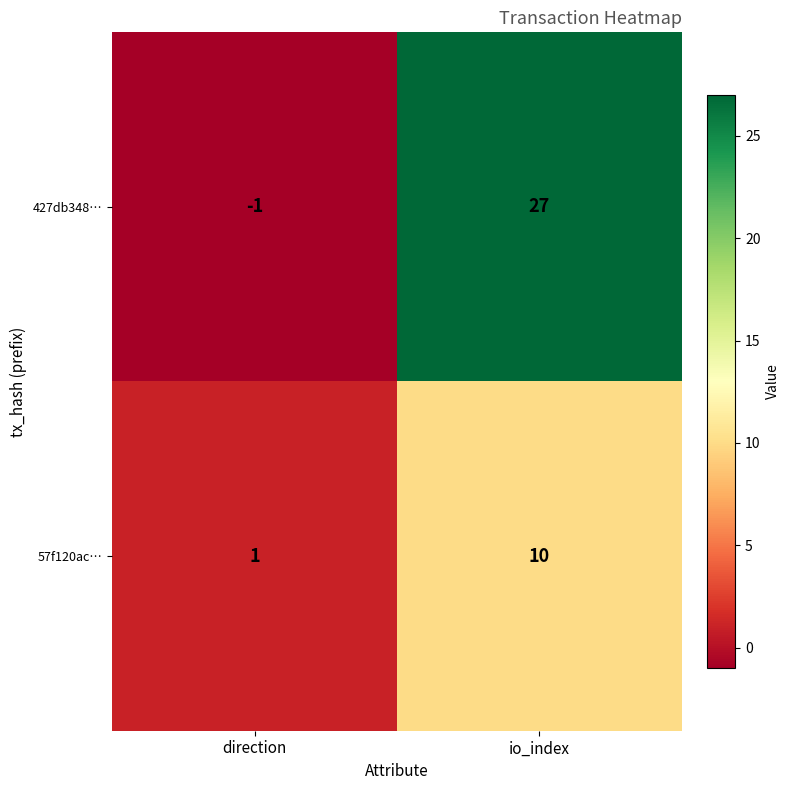

Which series has the largest range (max minus min)?

427db348…